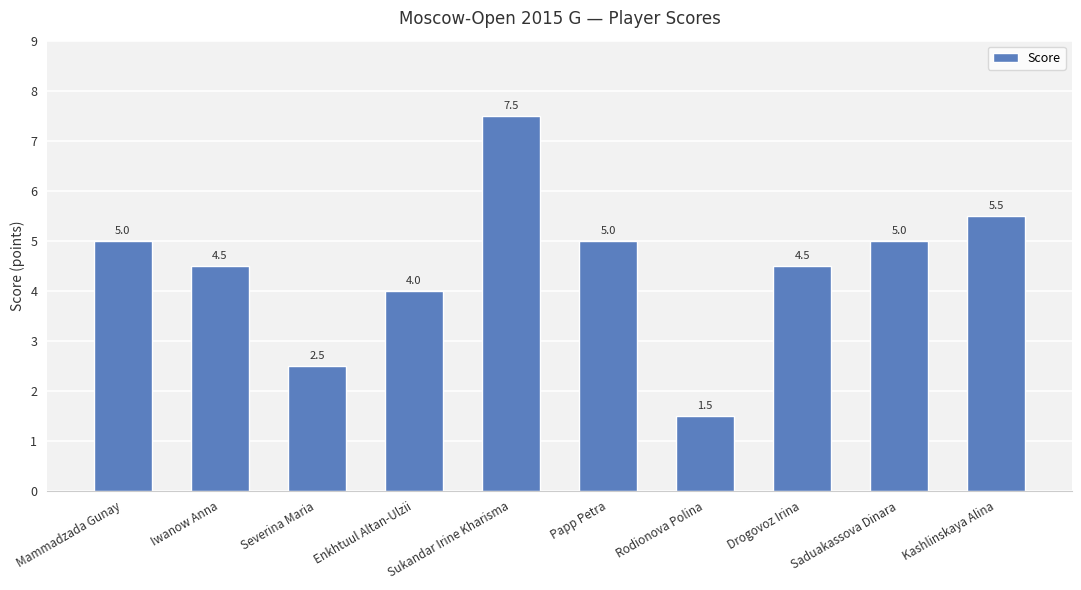

What is the change in value from Iwanow Anna to Saduakassova Dinara?

+0.5